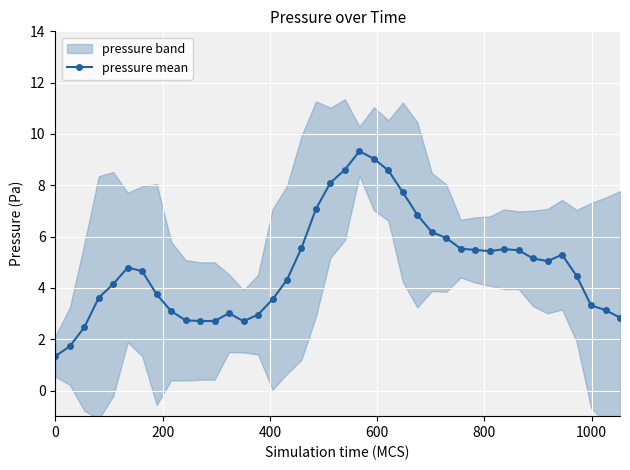

What is the difference between the maximum and minimum values?

8.0